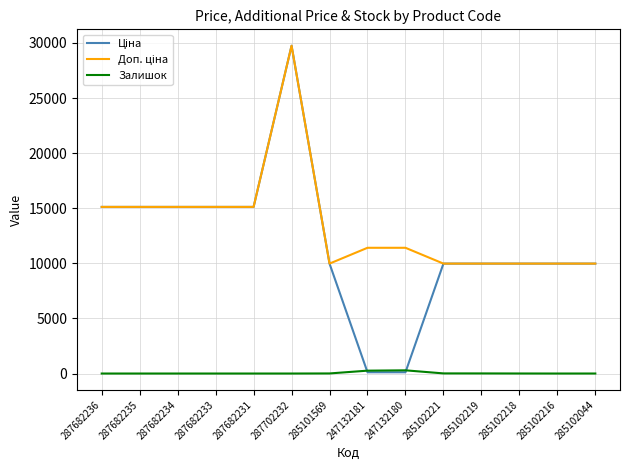

Which label corresponds to the largest value in the chart?

287702232